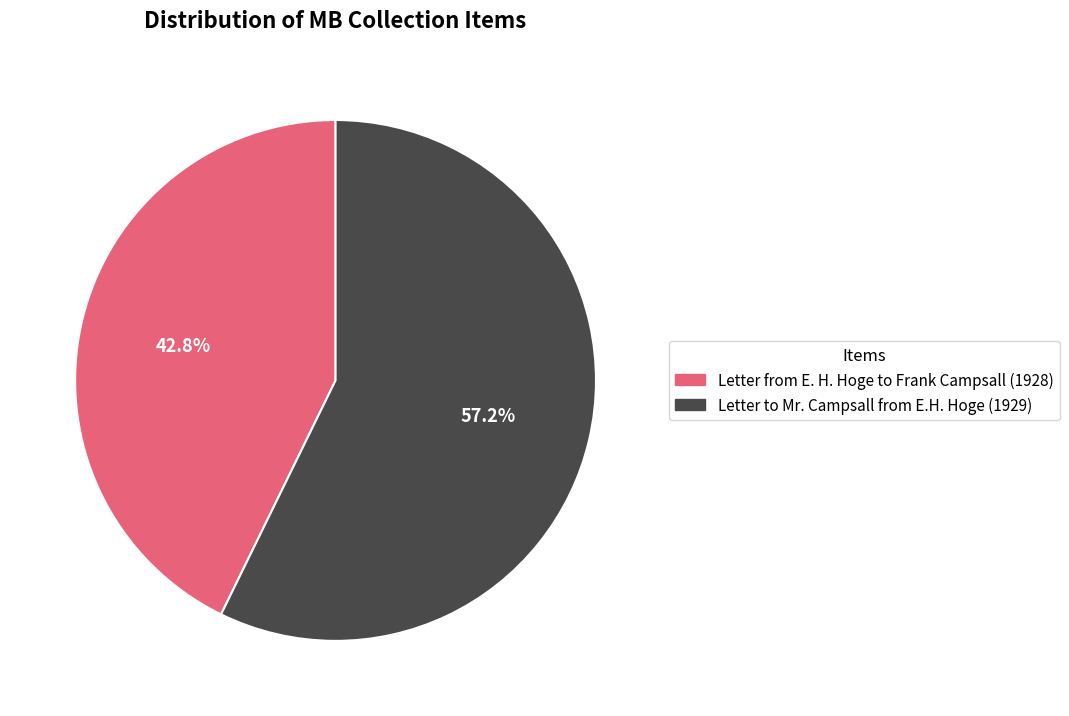

How many slices are in this pie chart?

2